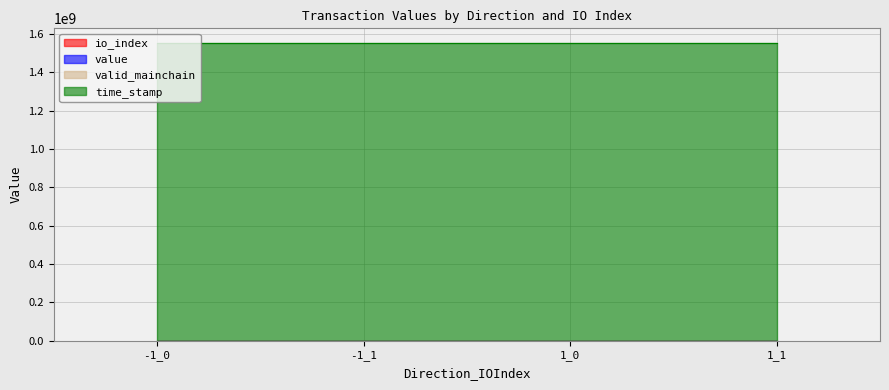

What is the average value of the value series?

18.1